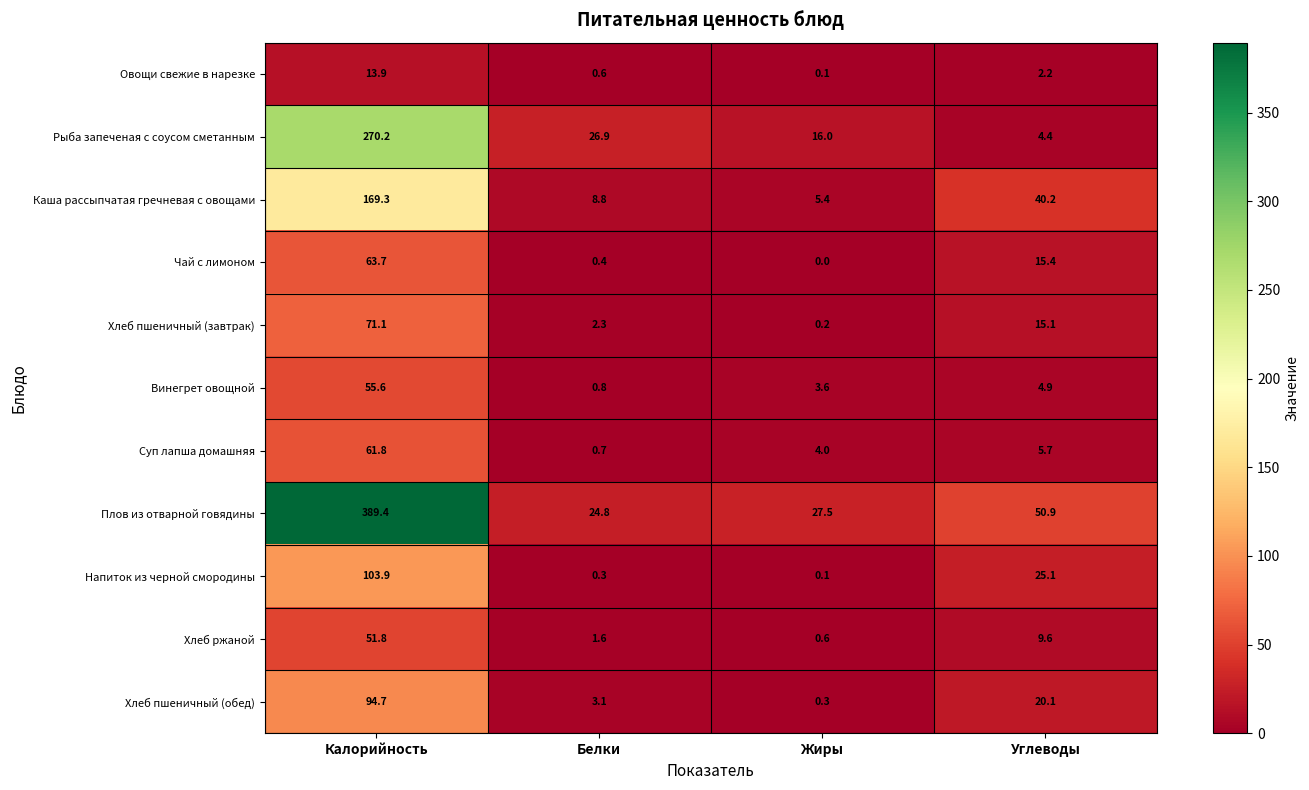

What is the greatest value displayed?

389.4